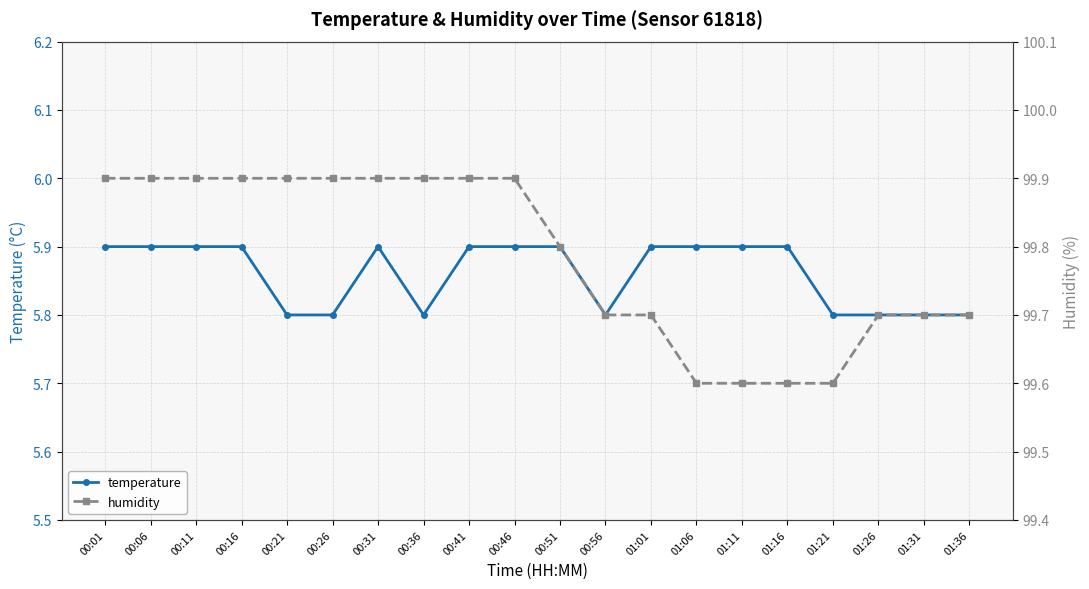

What is the total value across all series at 00:26?

105.7